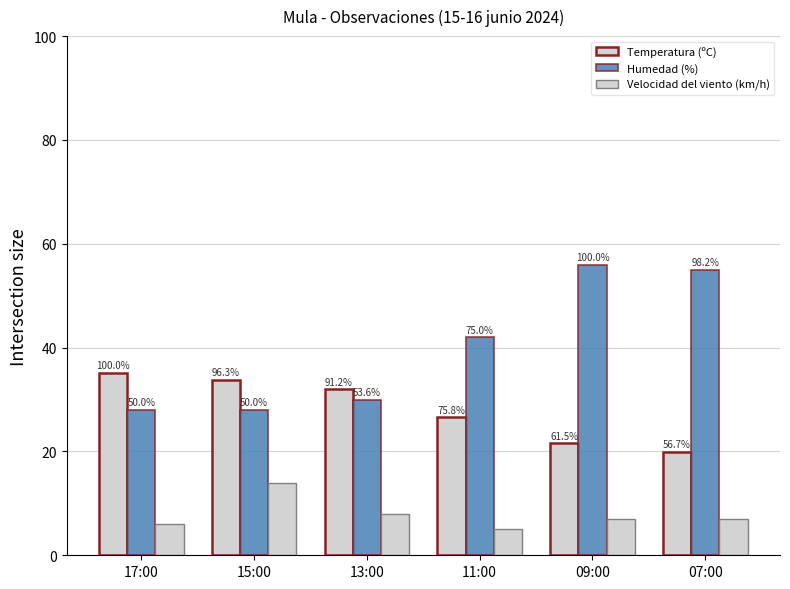

Which category has the highest value in the Temperatura (ºC) series?

17:00